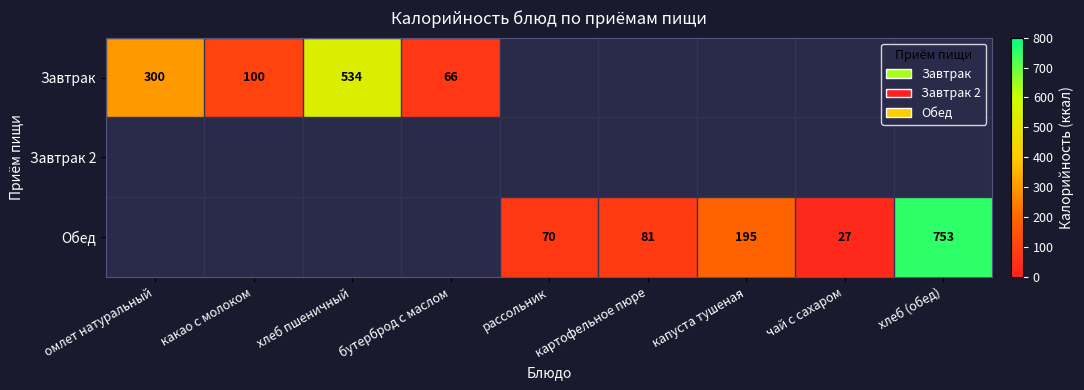

True or false: Обед has a value of 501.3 at хлеб (обед).

False